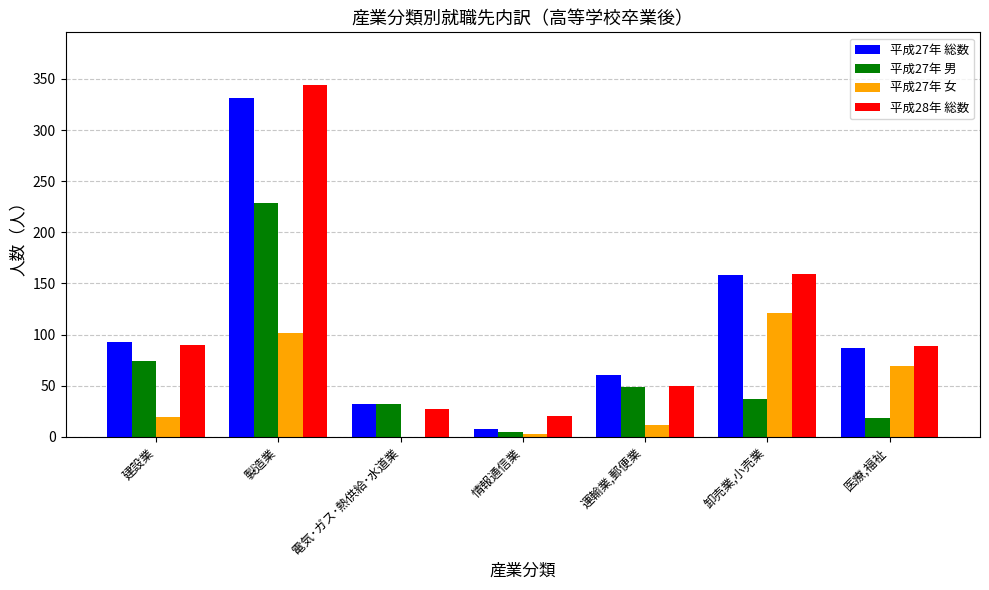

True or false: 平成28年 総数 has a value of 50 at 運輸業,郵便業.

True